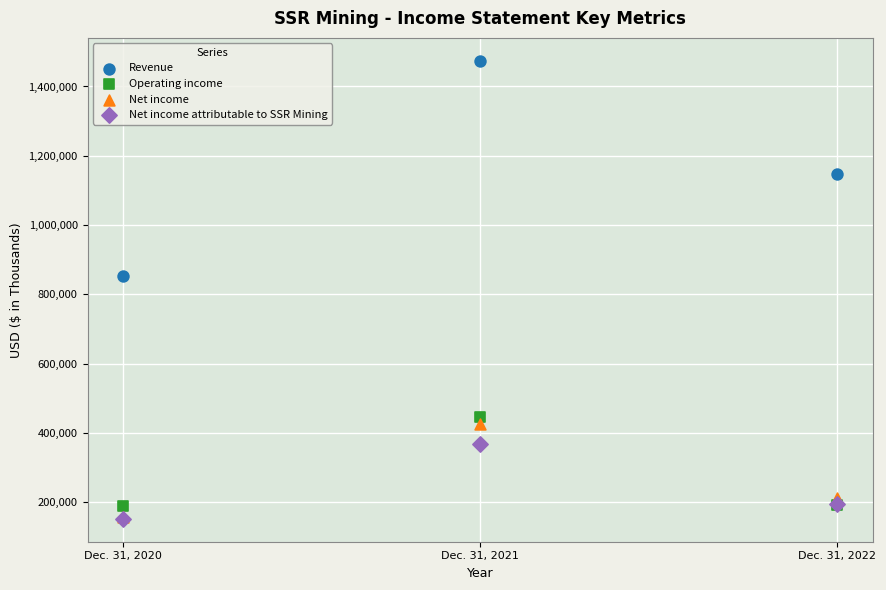

In the Operating income series, what Y value is closest to 316325?

190268